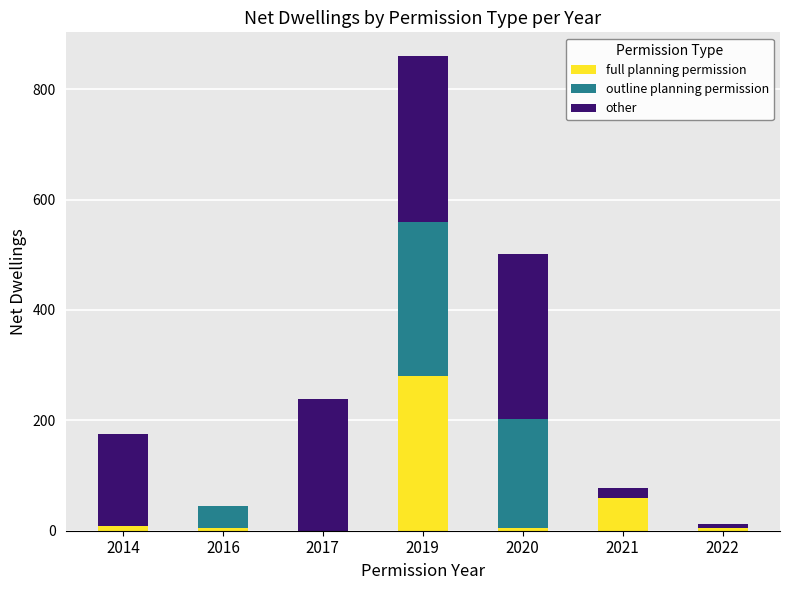

Is it true that full planning permission equals 9 at 2014?

True